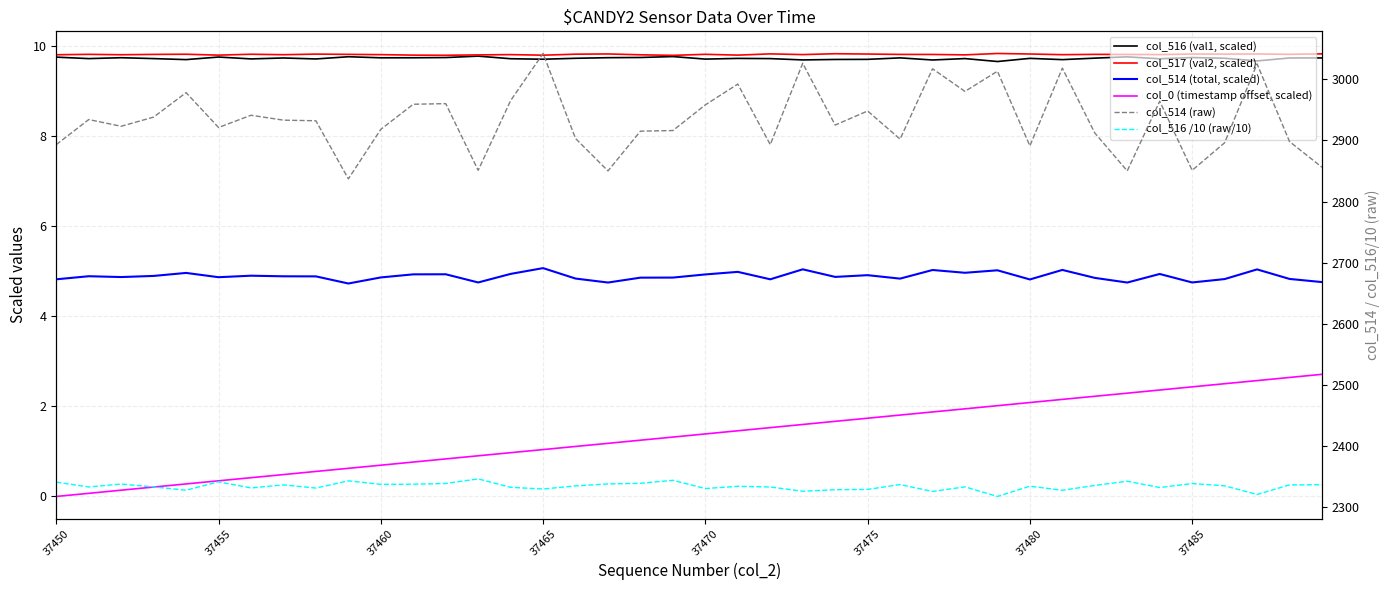

At which category is the sum across all series the highest?

37465